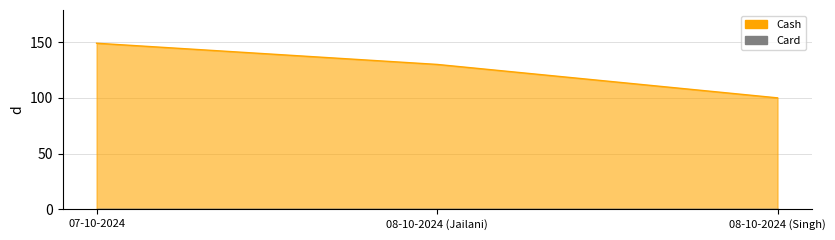

What is the greatest value displayed?

149